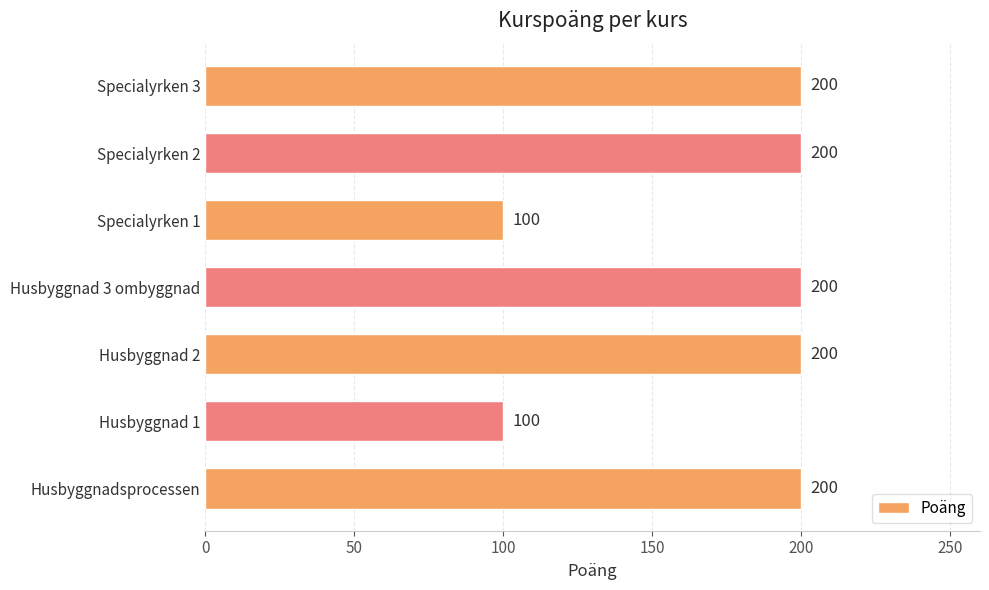

The value at Specialyrken 2 is 98. True or false?

False